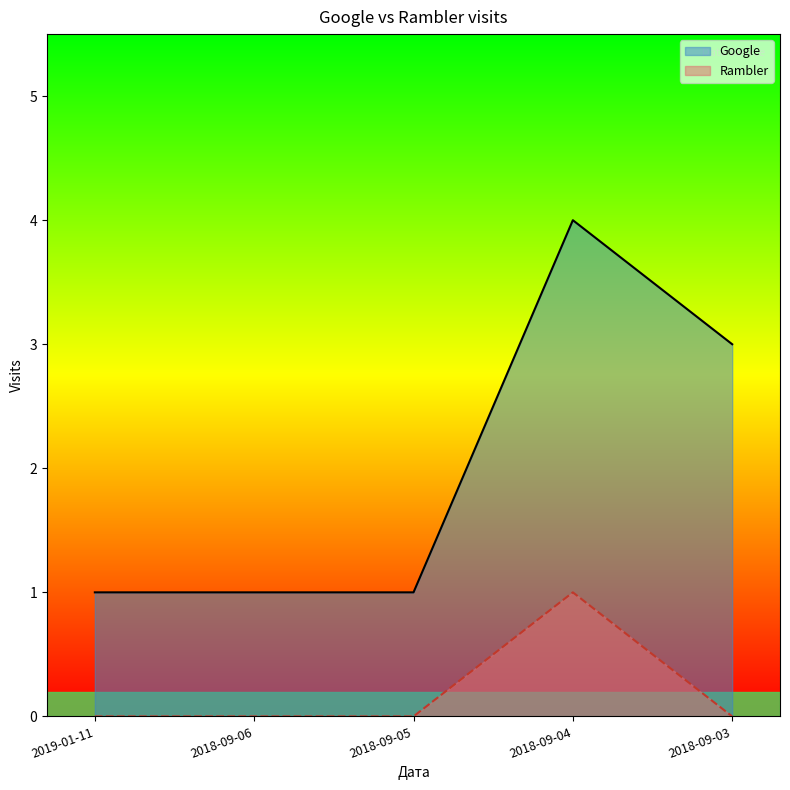

Rank the series by their average value, from highest to lowest.

Google, Rambler